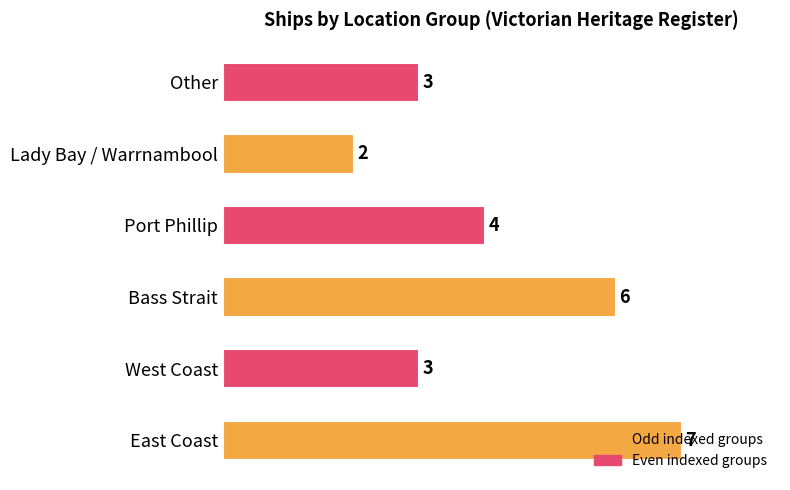

What is the average value?

4